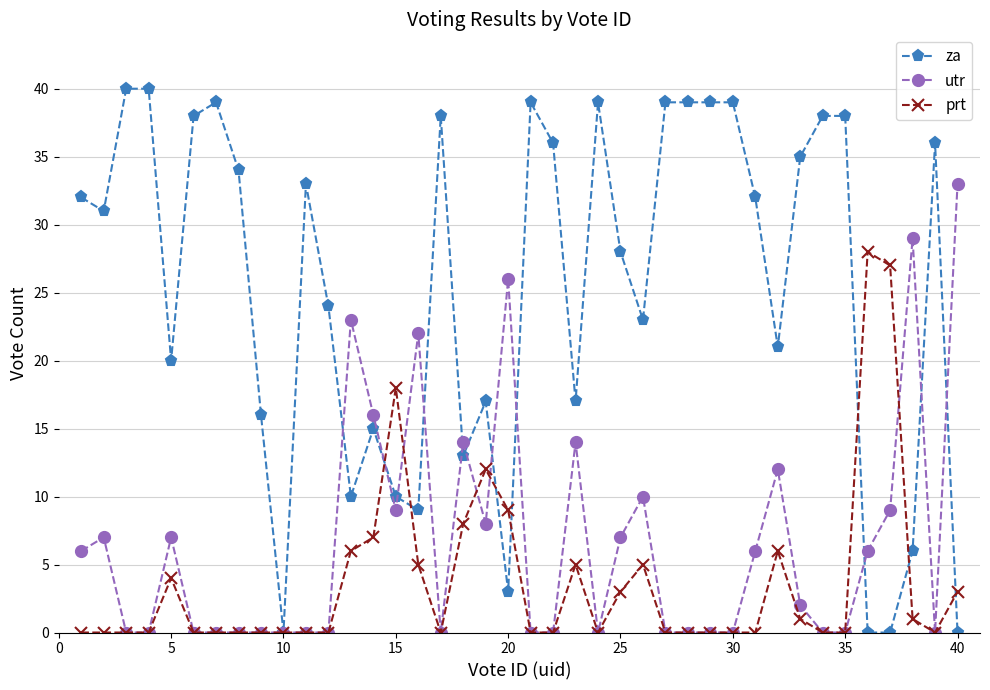

Does the chart have visible grid lines?

Yes